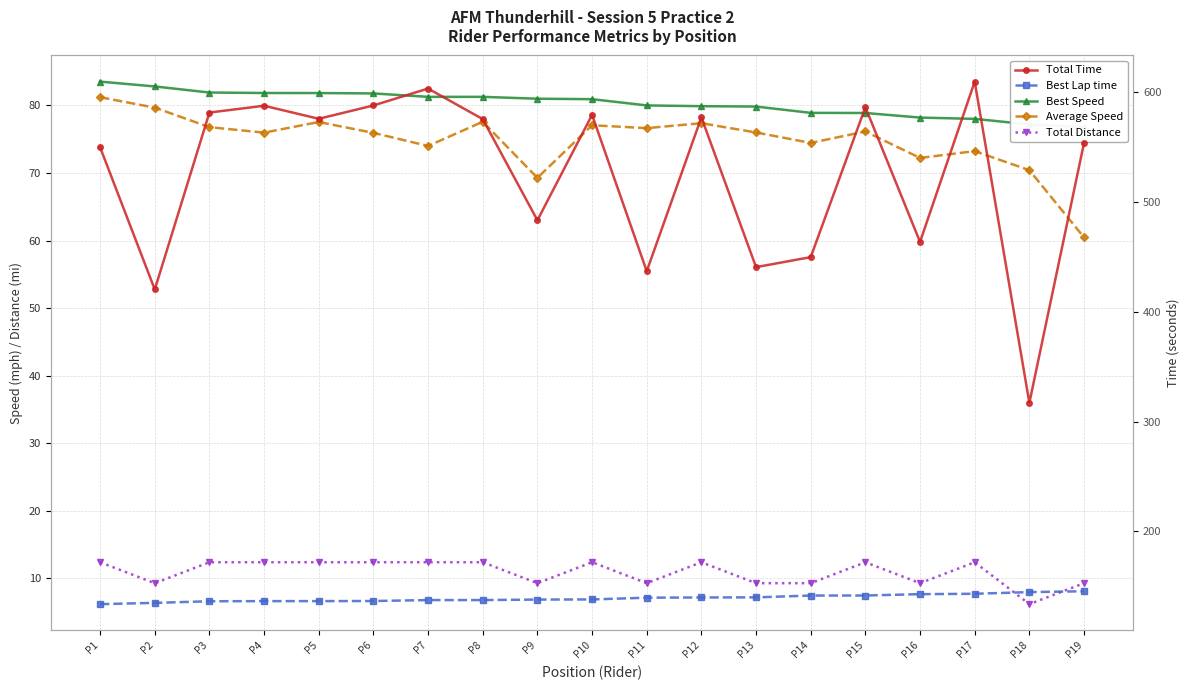

Which category has the highest value in the Best Lap time series?

P19